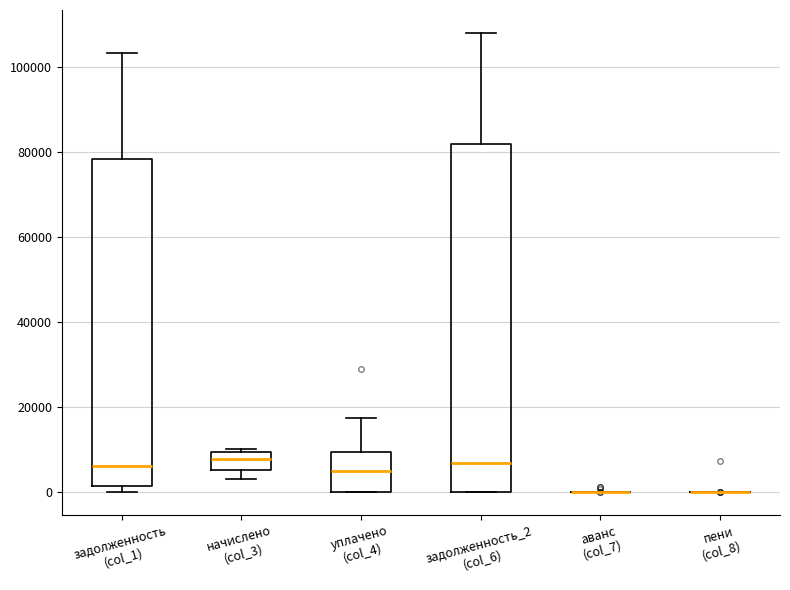

Where does the lower whisker of the box for начислено (col_3) end on the y-axis? The values are not printed on the chart, so give them approximately, as read against the axis.

2000